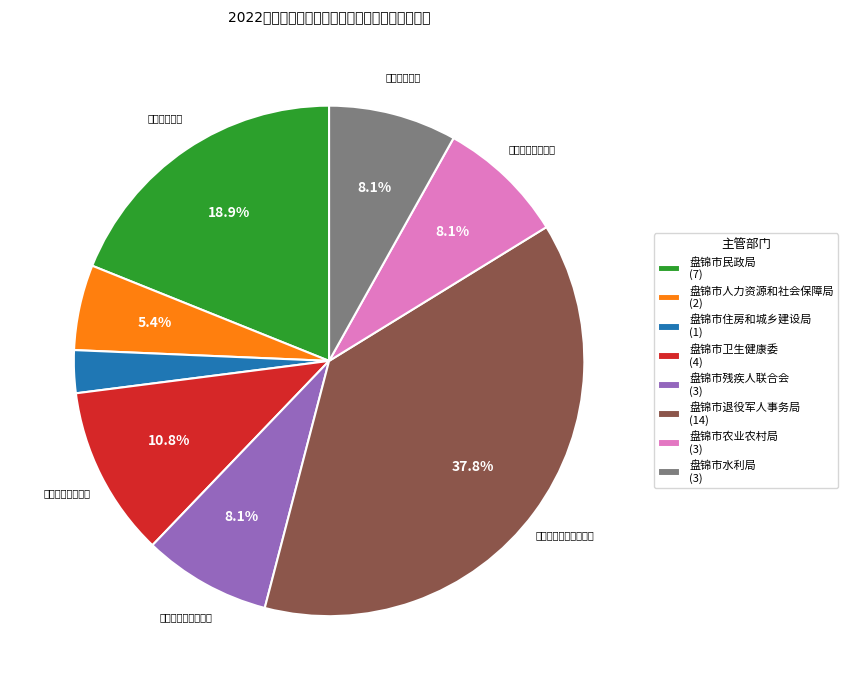

Approximately how many times larger is the value at 盘锦市退役军人事务局 (14) compared to 盘锦市住房和城乡建设局 (1)?

14.0